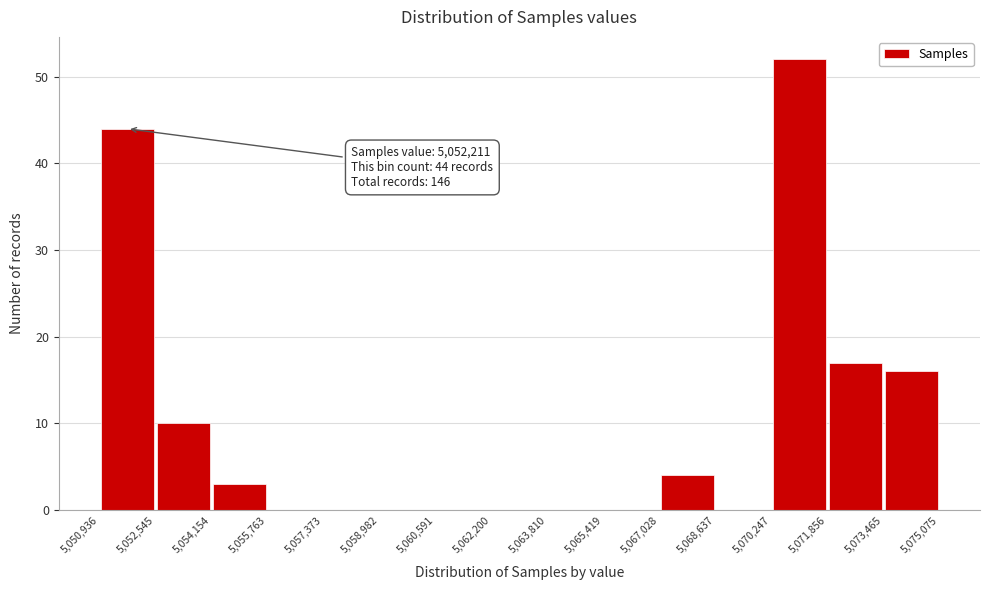

Over which range of the x-axis is the bar tallest?

5,070,247 to 5,071,856